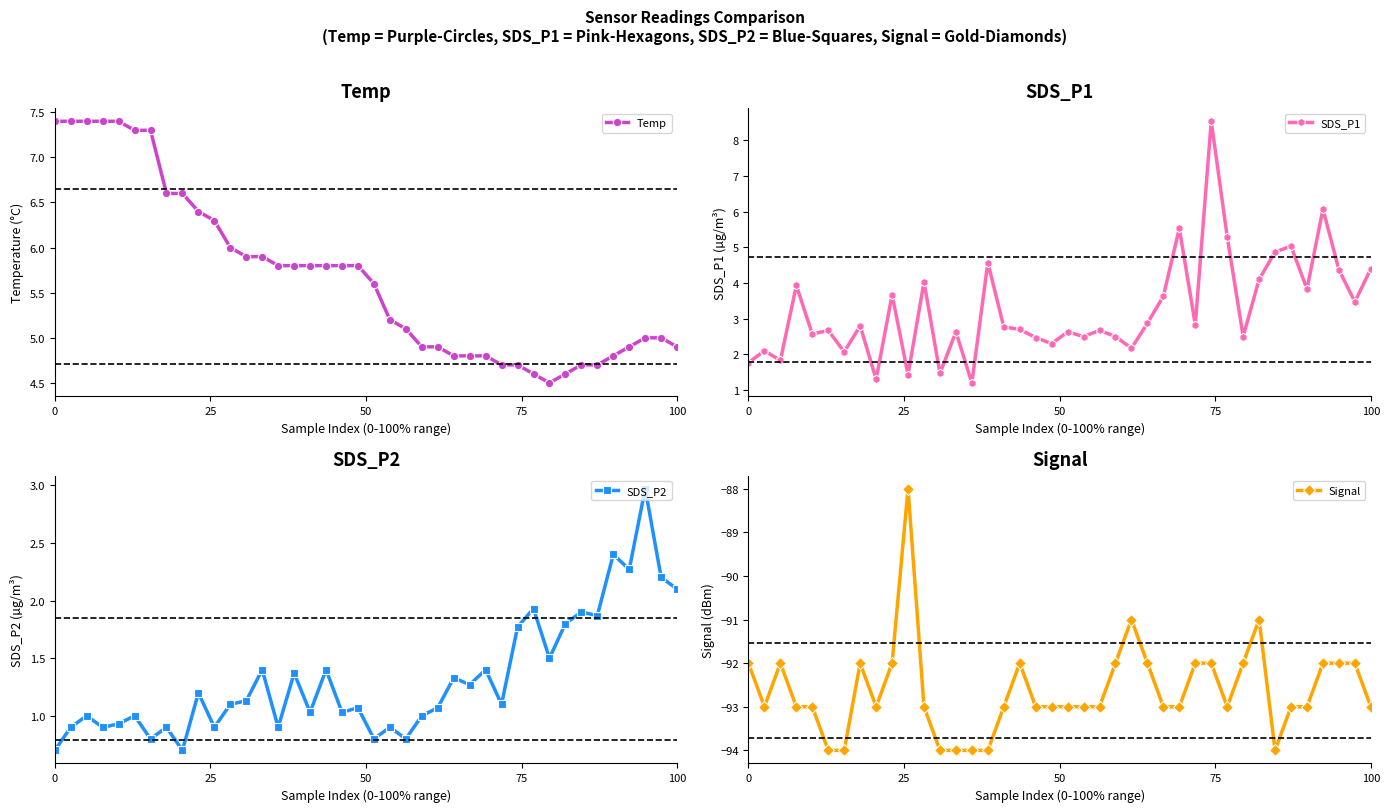

What is the highest value of the Temp series?

7.4